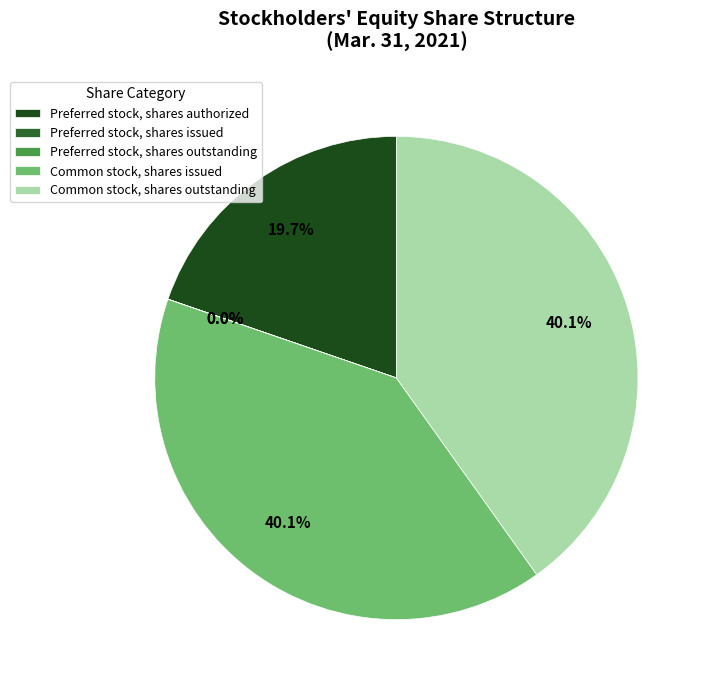

What percentage is the Preferred stock, shares authorized slice, to the nearest percent?

20%